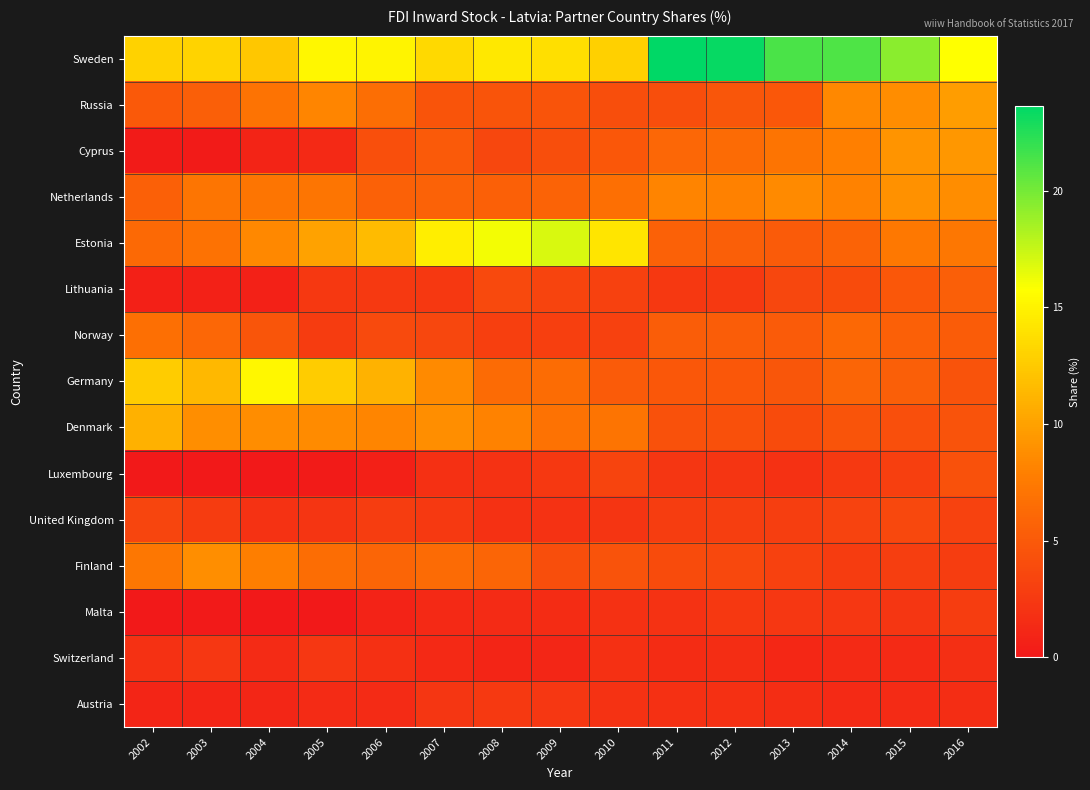

Reading left to right, transcribe all the data shown in this chart.

Sweden: 2002=13.0	2003=13.1	2004=12.3	2005=15.3	2006=15.1	2007=13.5	2008=14.4	2009=13.8	2010=12.9	2011=23.7	2012=23.4	2013=21.3	2014=21.2	2015=19.4	2016=15.7
Russia: 2002=4.9	2003=5.4	2004=7.0	2005=8.3	2006=6.6	2007=4.6	2008=4.6	2009=4.6	2010=4.1	2011=4.1	2012=4.7	2013=4.9	2014=8.5	2015=8.8	2016=9.8
Cyprus: 2002=0.2	2003=0.3	2004=0.9	2005=1.3	2006=4.2	2007=5.0	2008=3.6	2009=4.1	2010=4.9	2011=6.1	2012=6.4	2013=7.0	2014=7.9	2015=9.2	2016=9.4
Netherlands: 2002=5.5	2003=7.1	2004=7.2	2005=7.2	2006=5.6	2007=5.6	2008=5.5	2009=5.7	2010=6.7	2011=8.1	2012=8.0	2013=8.6	2014=8.1	2015=9.1	2016=8.8
Estonia: 2002=6.2	2003=6.8	2004=8.5	2005=10.0	2006=11.6	2007=14.8	2008=16.1	2009=16.9	2010=14.2	2011=5.6	2012=5.4	2013=5.2	2014=5.8	2015=7.4	2016=7.2
Lithuania: 2002=0.6	2003=0.7	2004=0.7	2005=2.5	2006=2.5	2007=2.4	2008=3.7	2009=3.4	2010=3.1	2011=2.5	2012=2.6	2013=3.5	2014=4.0	2015=4.8	2016=5.4
Norway: 2002=6.7	2003=6.1	2004=4.7	2005=2.7	2006=3.8	2007=3.6	2008=3.0	2009=3.0	2010=3.1	2011=5.4	2012=5.3	2013=5.1	2014=6.1	2015=5.5	2016=5.2
Germany: 2002=12.6	2003=11.4	2004=15.3	2005=12.7	2006=11.1	2007=8.5	2008=6.3	2009=6.4	2010=5.2	2011=4.9	2012=4.8	2013=4.7	2014=5.9	2015=5.4	2016=4.5
Denmark: 2002=11.0	2003=8.8	2004=8.7	2005=8.6	2006=8.3	2007=8.8	2008=8.0	2009=6.9	2010=7.0	2011=4.4	2012=4.3	2013=4.0	2014=4.6	2015=4.2	2016=4.4
Luxembourg: 2002=0.0	2003=0.1	2004=0.0	2005=0.2	2006=0.6	2007=1.8	2008=2.0	2009=2.5	2010=3.4	2011=2.3	2012=2.1	2013=1.9	2014=2.6	2015=3.0	2016=4.4
United Kingdom: 2002=3.5	2003=2.7	2004=2.0	2005=2.1	2006=2.8	2007=2.5	2008=1.9	2009=2.0	2010=2.2	2011=2.9	2012=2.9	2013=2.9	2014=3.3	2015=3.7	2016=3.2
Finland: 2002=7.2	2003=8.8	2004=7.8	2005=6.6	2006=5.8	2007=6.4	2008=5.9	2009=4.1	2010=4.5	2011=4.0	2012=3.6	2013=3.1	2014=2.8	2015=2.9	2016=2.9
Malta: 2002=0.1	2003=0.2	2004=0.0	2005=0.0	2006=0.8	2007=1.3	2008=1.5	2009=1.5	2010=1.9	2011=2.0	2012=2.4	2013=2.3	2014=2.4	2015=2.3	2016=2.8
Switzerland: 2002=1.9	2003=2.3	2004=1.5	2005=2.3	2006=1.8	2007=1.2	2008=0.9	2009=1.1	2010=1.8	2011=1.6	2012=1.6	2013=1.2	2014=1.4	2015=1.3	2016=1.7
Austria: 2002=0.9	2003=0.9	2004=1.0	2005=1.4	2006=1.5	2007=2.3	2008=2.6	2009=2.3	2010=2.0	2011=1.8	2012=1.8	2013=1.7	2014=1.3	2015=1.4	2016=1.6